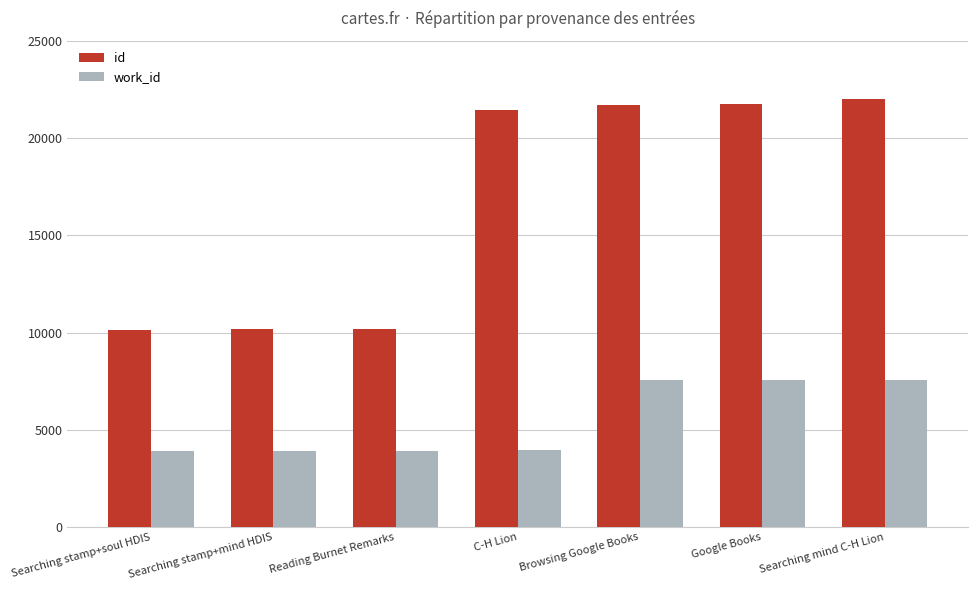

What is the spread (max minus min) of values at Reading Burnet Remarks?

6273